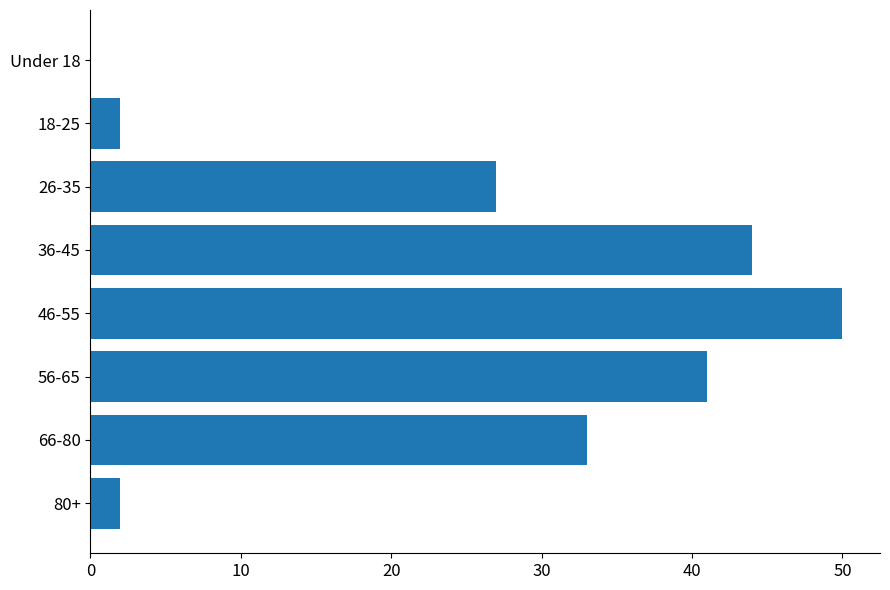

How many values are above zero?

7